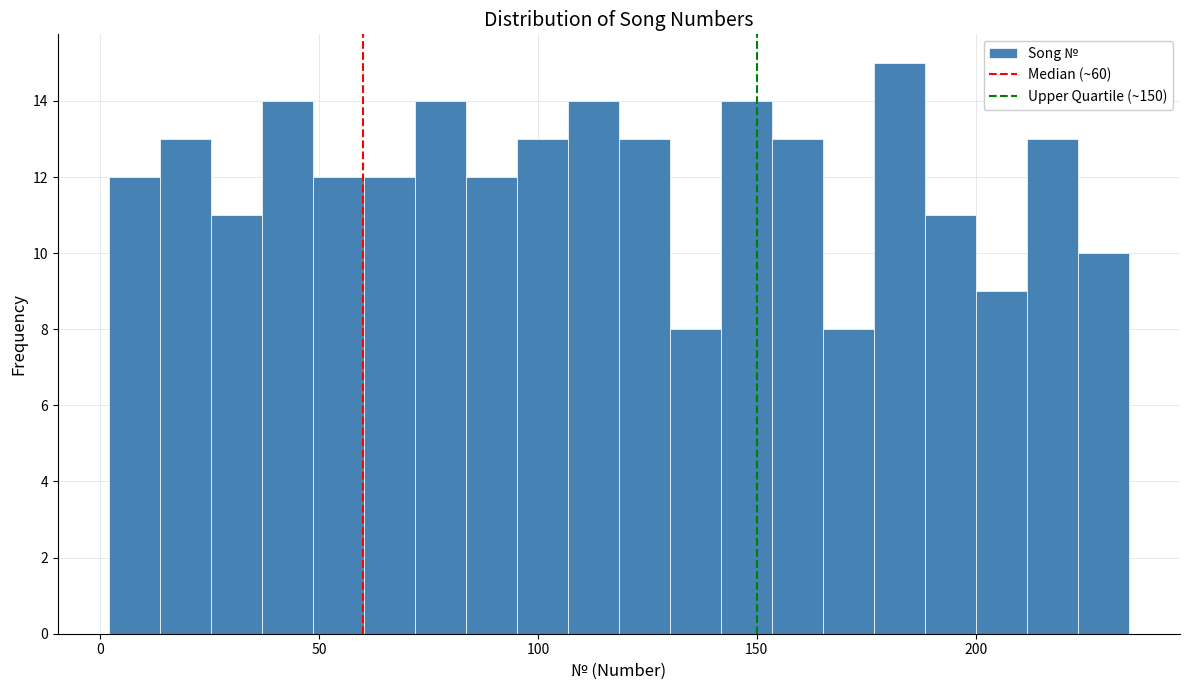

Read against the x-axis, roughly where is the centre of the tallest bar?

185